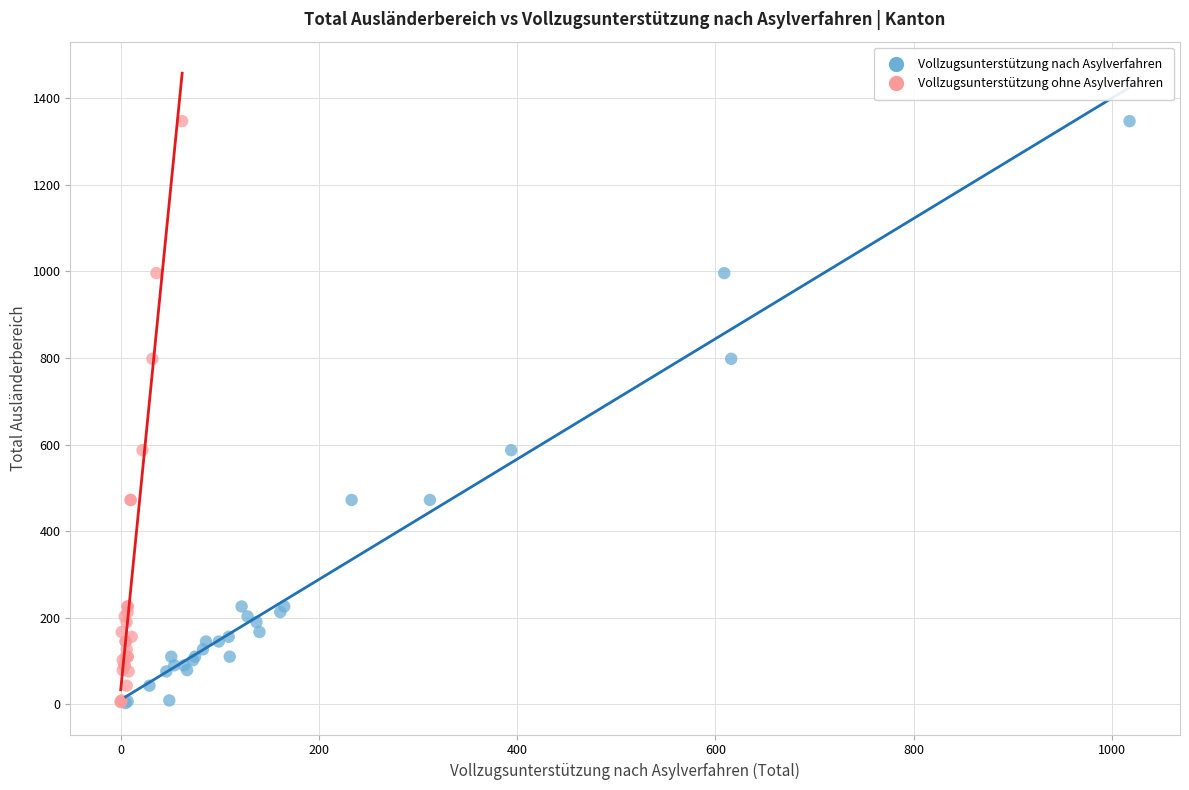

Which series has the widest spread of Y values?

Vollzugsunterstützung nach Asylverfahren